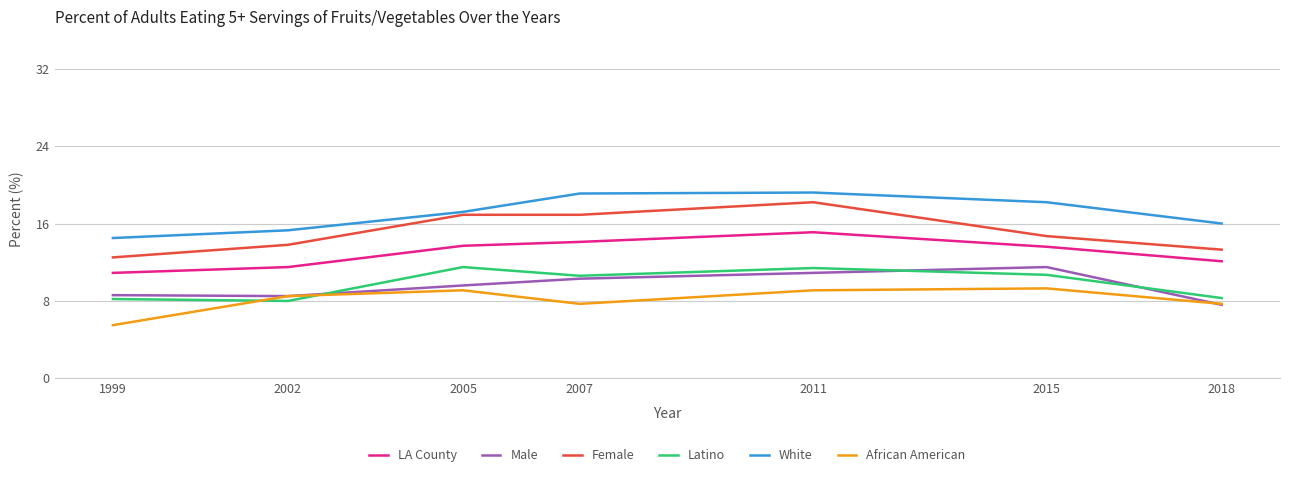

True or false: Latino has a value of 4.2 at 2002.

False